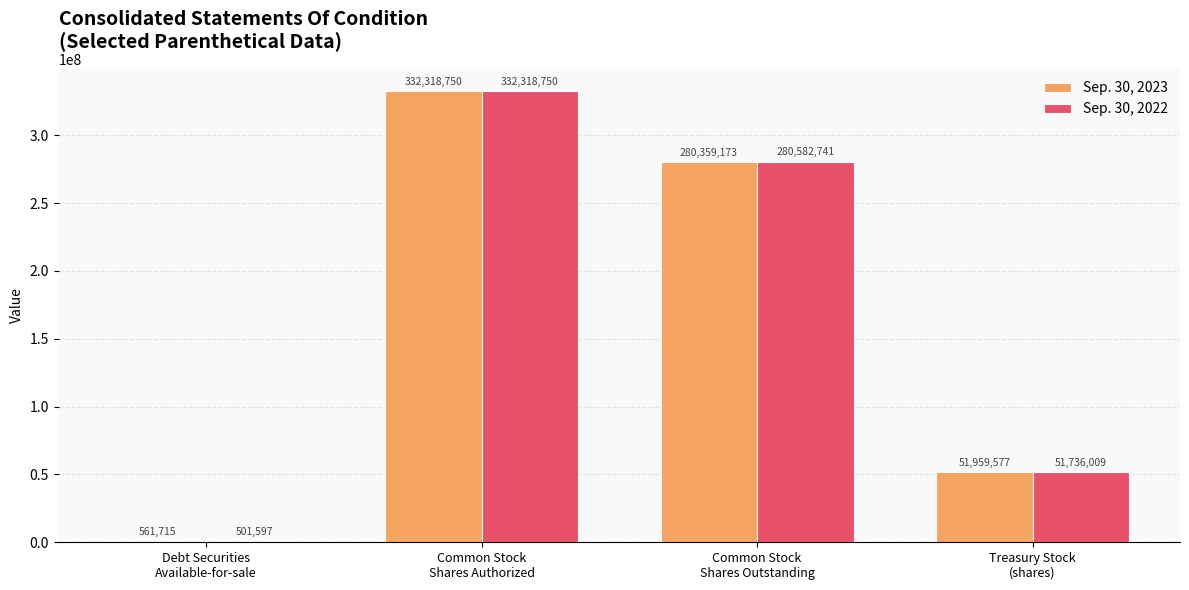

Which series has the largest total across all categories?

Sep. 30, 2023